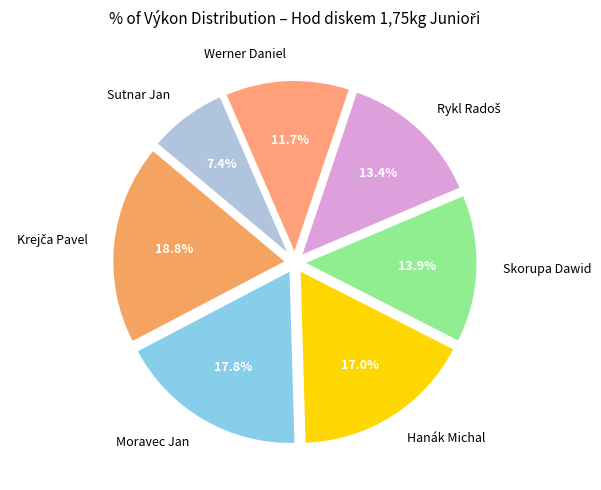

Is there a majority slice in this chart?

No